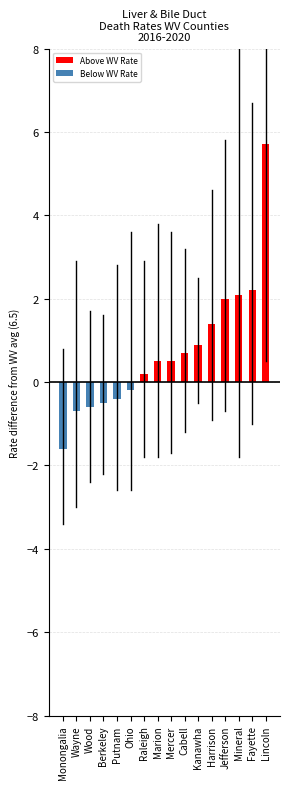

The value at Berkeley is -0.5. True or false?

True